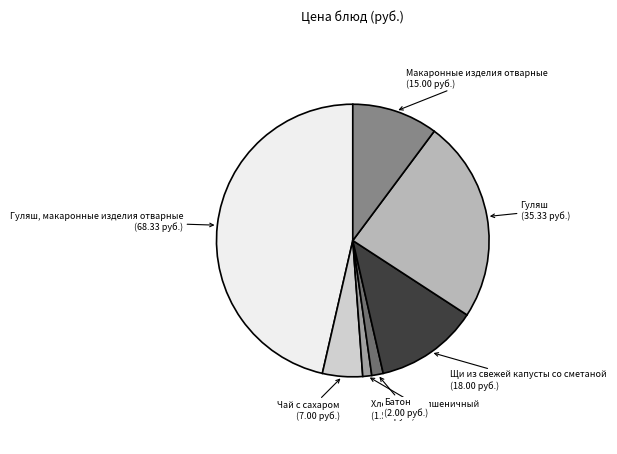

Is there a majority slice in this chart?

No